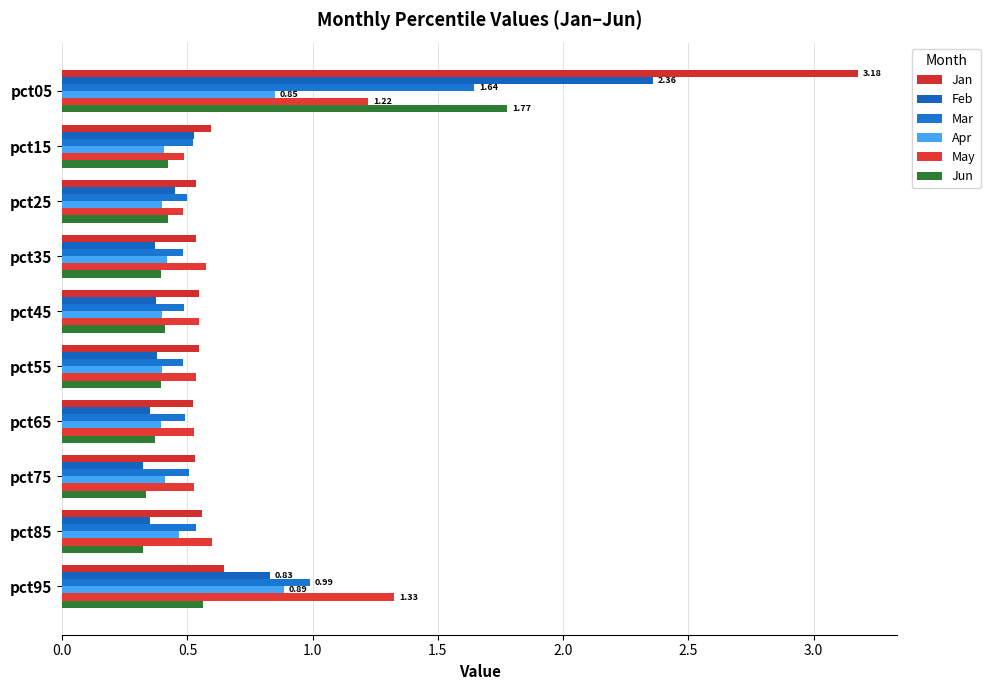

At which label is Jan closest to 1?

pct95